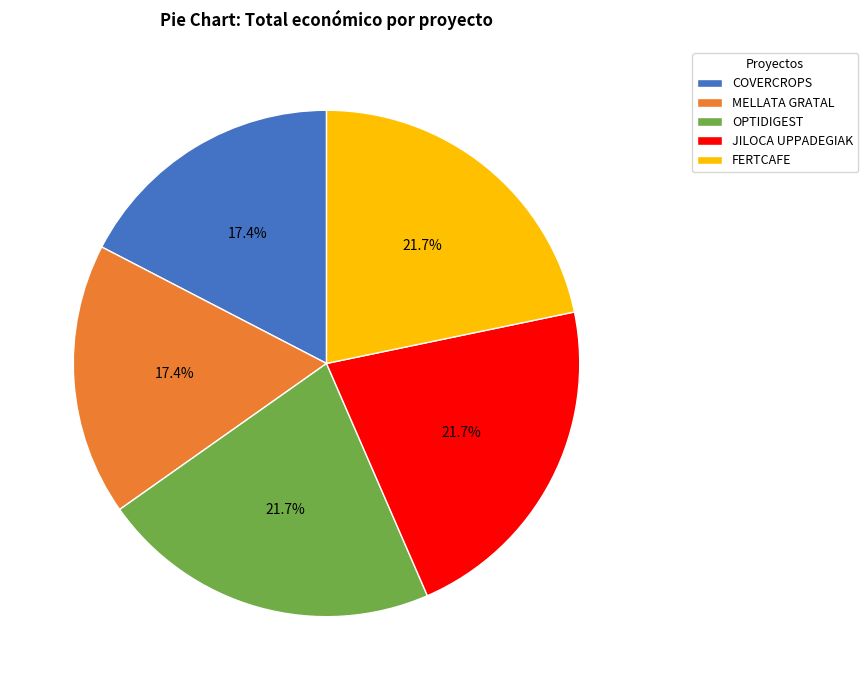

Which has a higher value, OPTIDIGEST or MELLATA GRATAL?

OPTIDIGEST